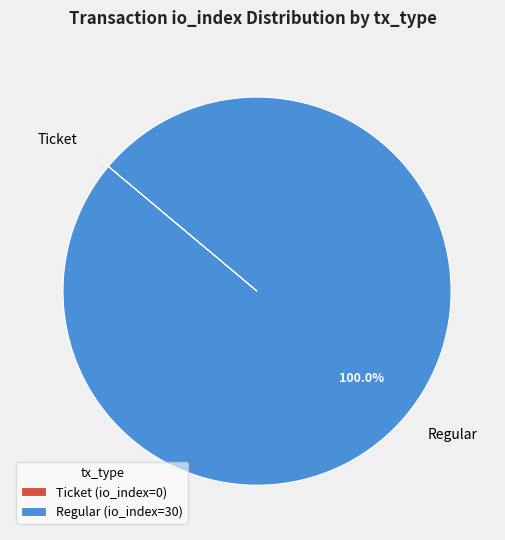

Is there a majority slice in this chart?

Yes